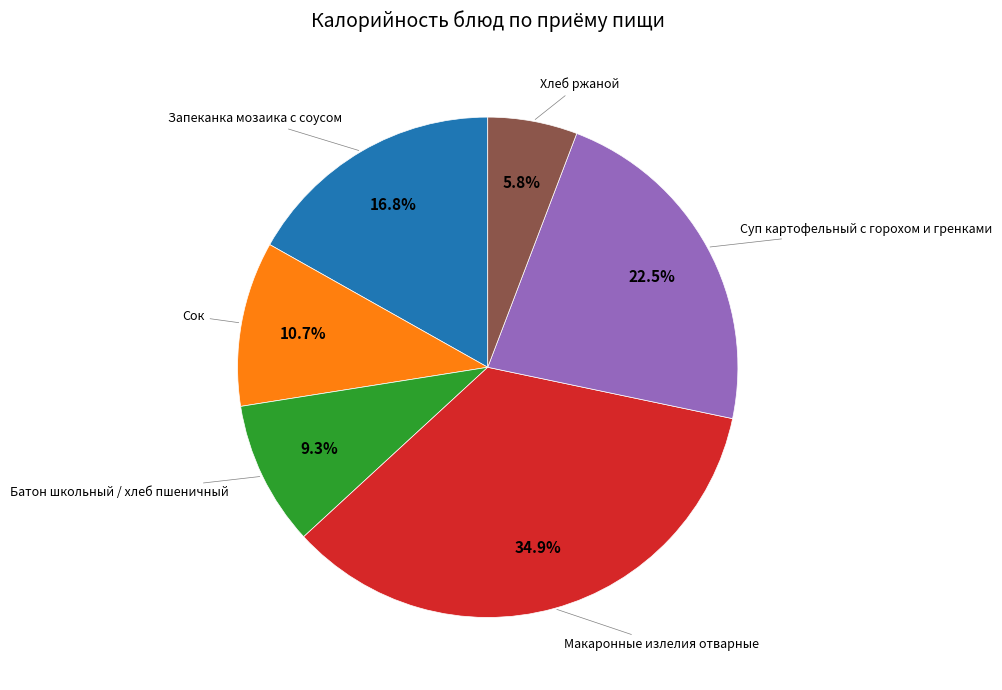

Is there a majority slice in this chart?

No